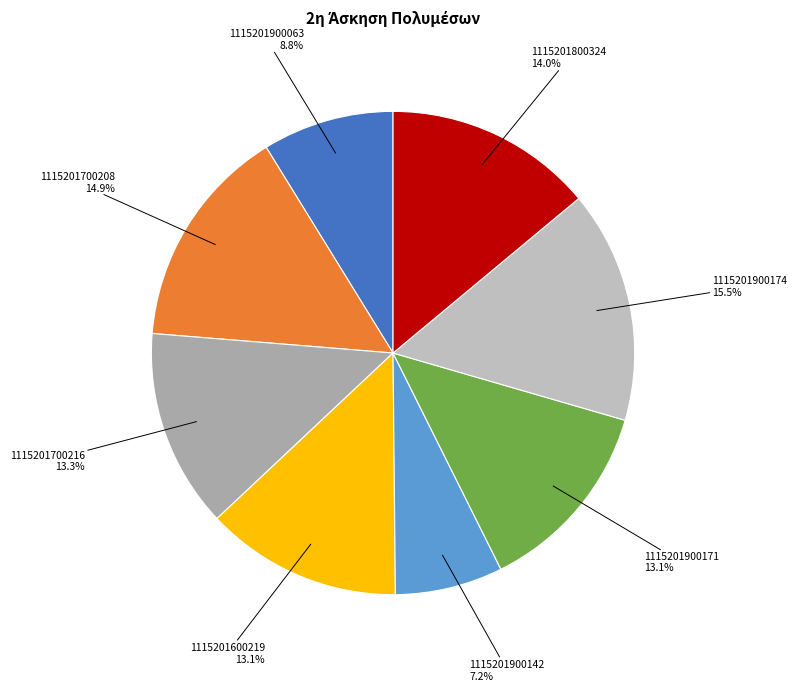

How many segments does this pie chart have?

8